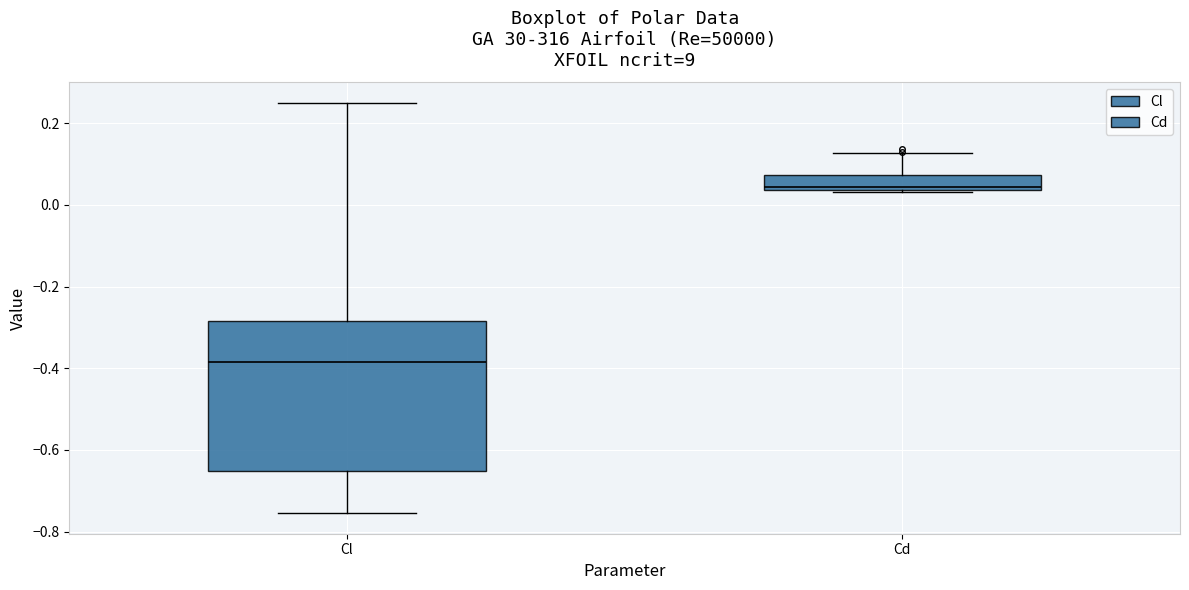

Which box's median line is the lowest?

Cl